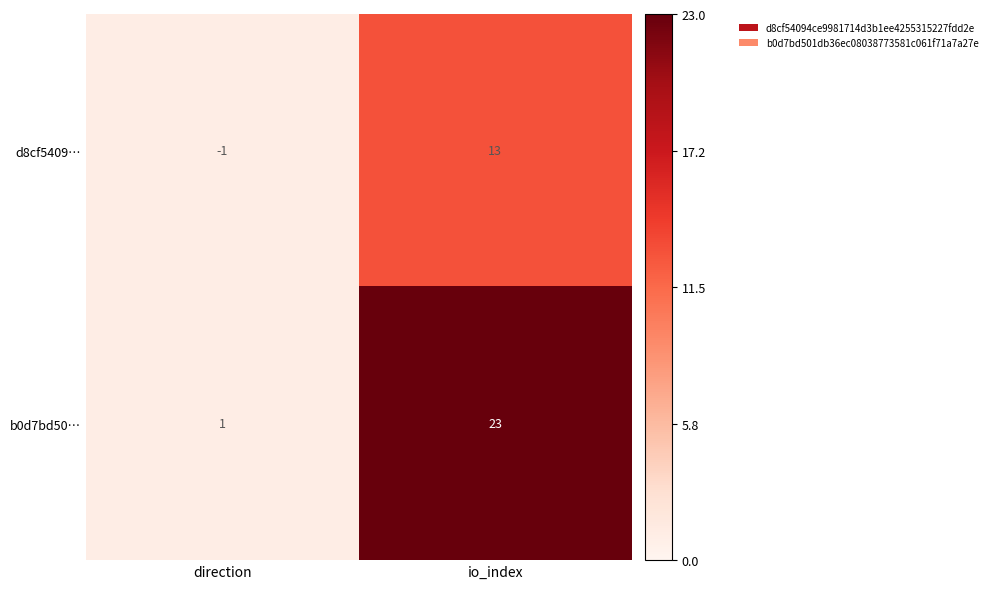

At io_index, list the series in order from largest to smallest.

b0d7bd50…, d8cf5409…